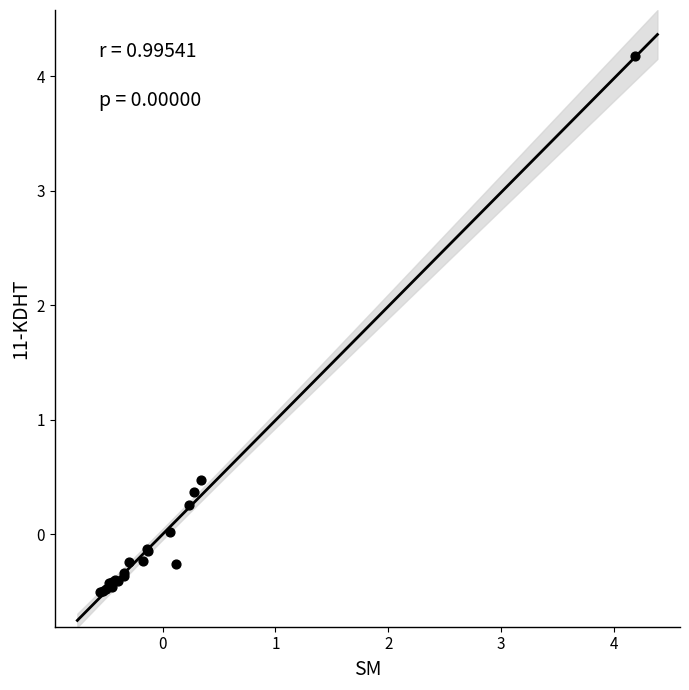

What Y value in the scatter plot is closest to 1?

0.5